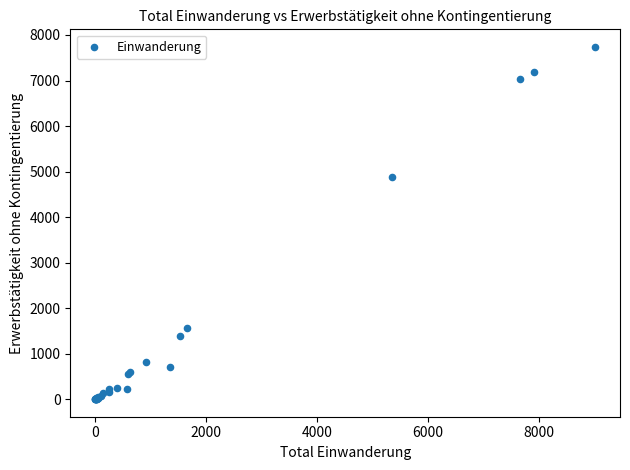

What Y value in the scatter plot is closest to 3870?

4883